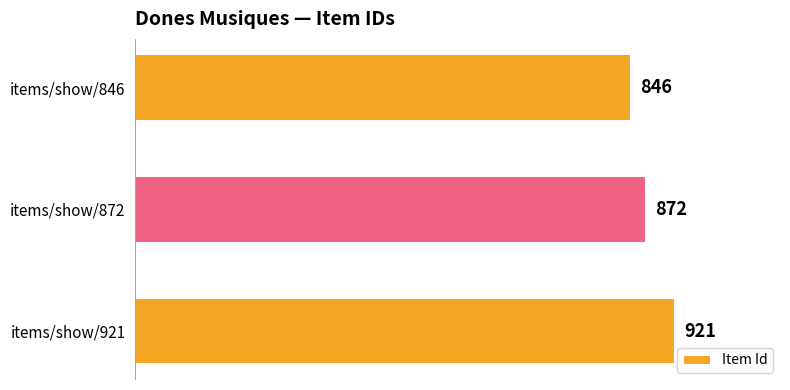

Count the values in the range 846 to 921.

3